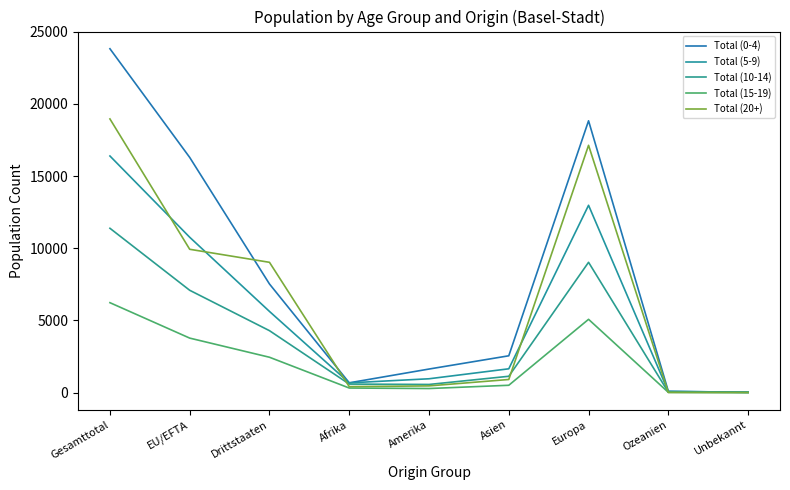

List the labels in order of Total (15-19) value, largest first.

Gesamttotal, Europa, EU/EFTA, Drittstaaten, Asien, Afrika, Amerika, Ozeanien, Unbekannt